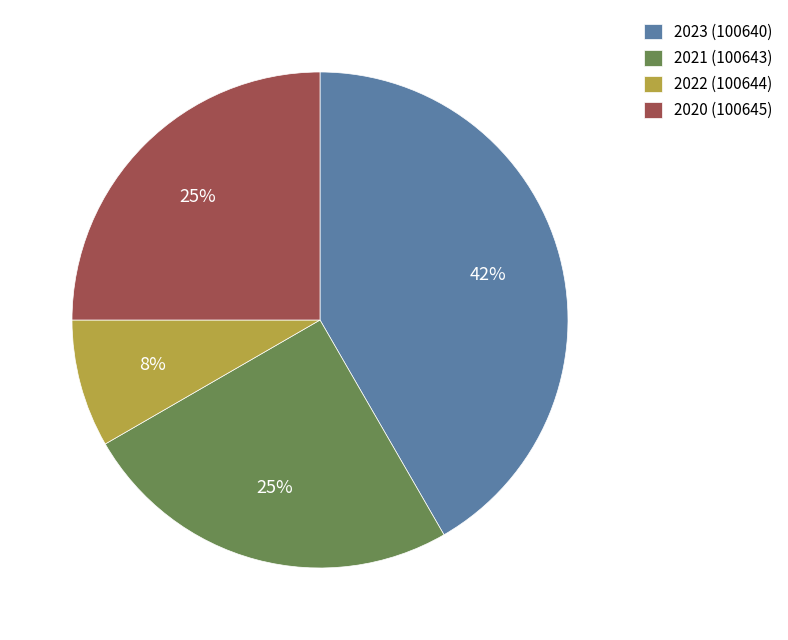

Count the number of slices in the pie.

4